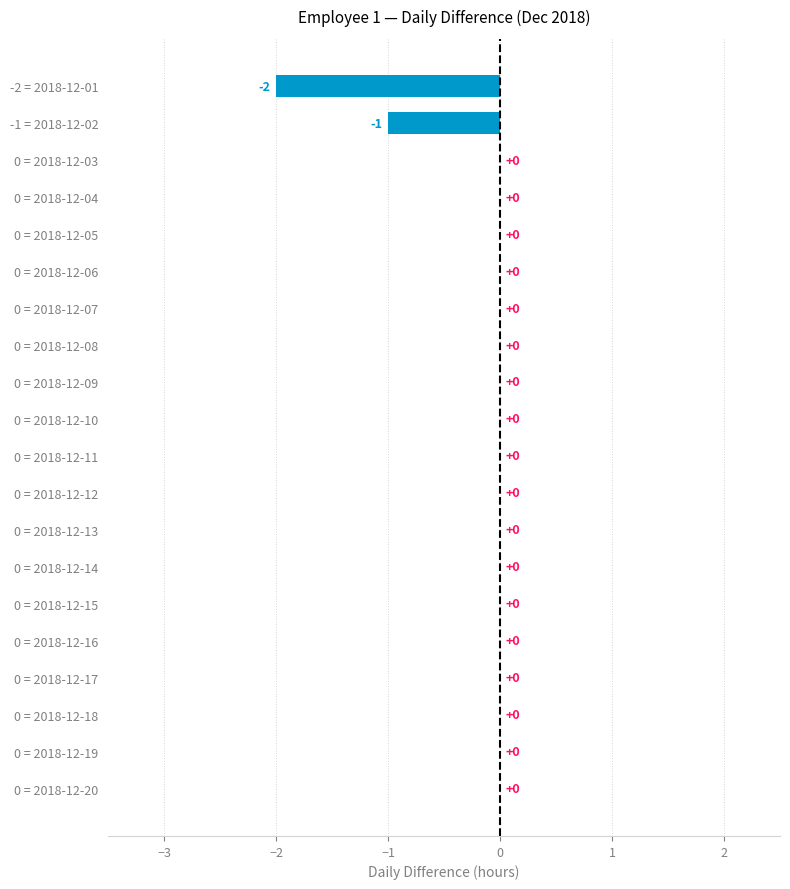

Reading top to bottom, transcribe all the data shown in this chart.

-2 = 2018-12-01=-2	-1 = 2018-12-02=-1	0 = 2018-12-03=0	0 = 2018-12-04=0	0 = 2018-12-05=0	0 = 2018-12-06=0	0 = 2018-12-07=0	0 = 2018-12-08=0	0 = 2018-12-09=0	0 = 2018-12-10=0	0 = 2018-12-11=0	0 = 2018-12-12=0	0 = 2018-12-13=0	0 = 2018-12-14=0	0 = 2018-12-15=0	0 = 2018-12-16=0	0 = 2018-12-17=0	0 = 2018-12-18=0	0 = 2018-12-19=0	0 = 2018-12-20=0